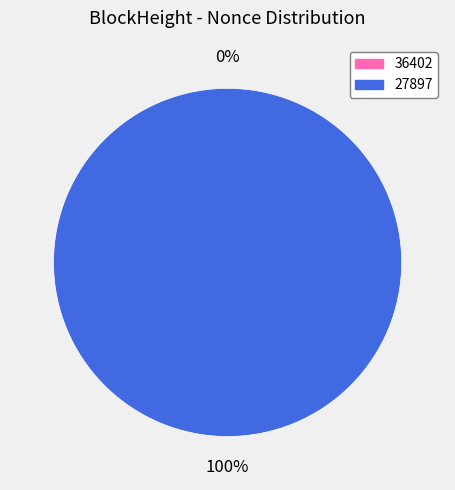

How many slices are in this pie chart?

2